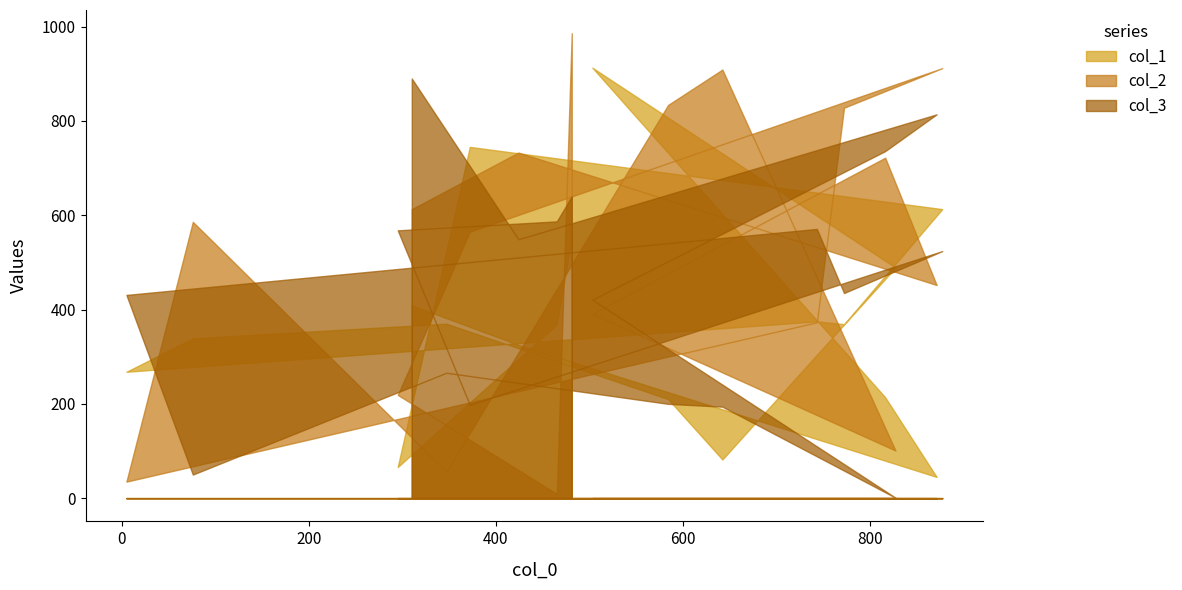

What position from the left is 503?

5